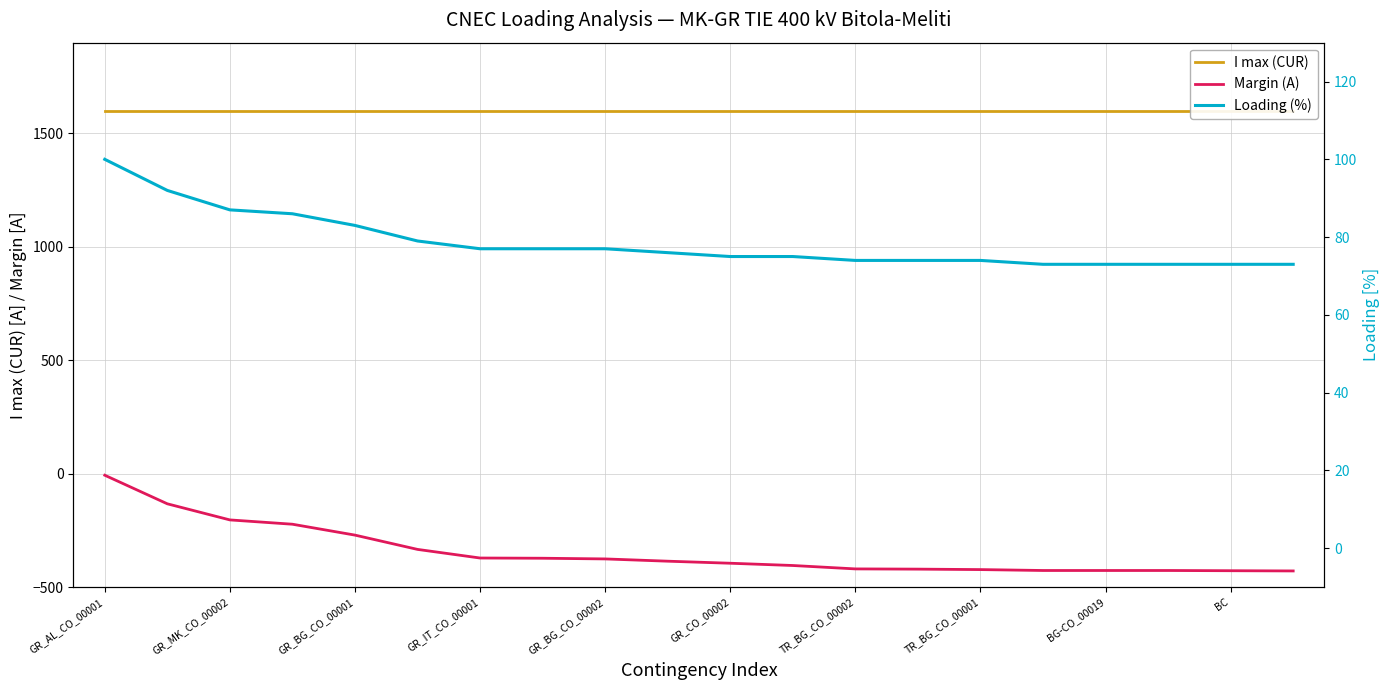

How many distinct data groups are displayed?

3